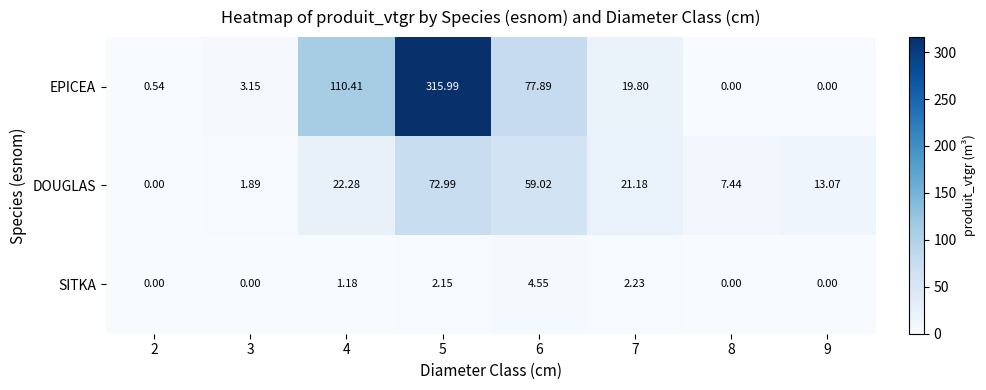

Count the number of data series in this chart.

3